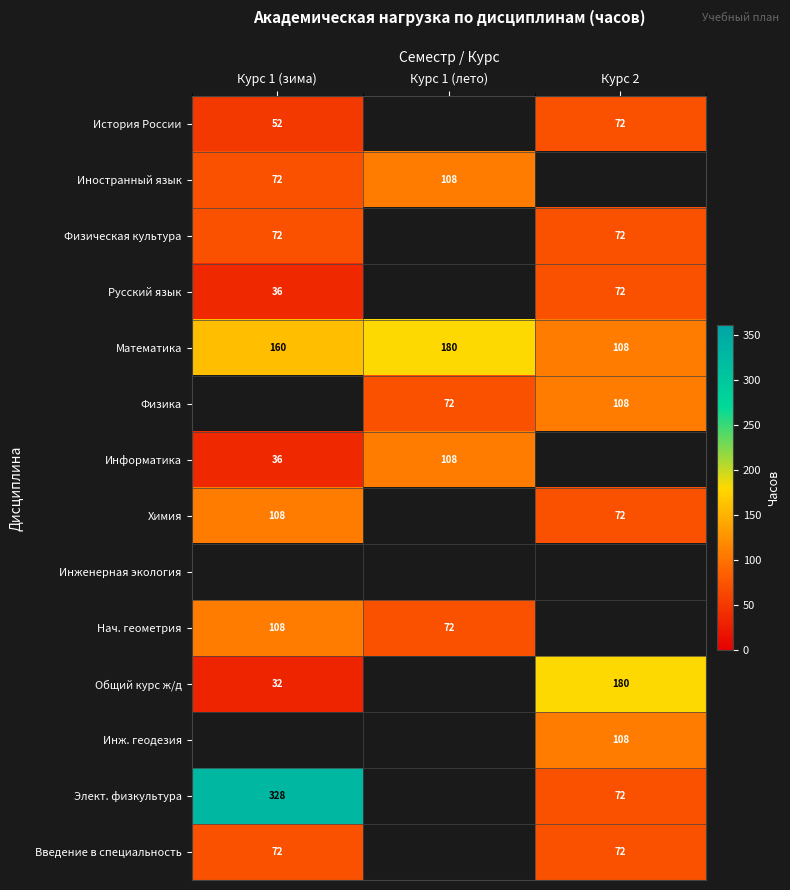

What value does the Математика series have at Курс 1 (зима), to the nearest 10?

160